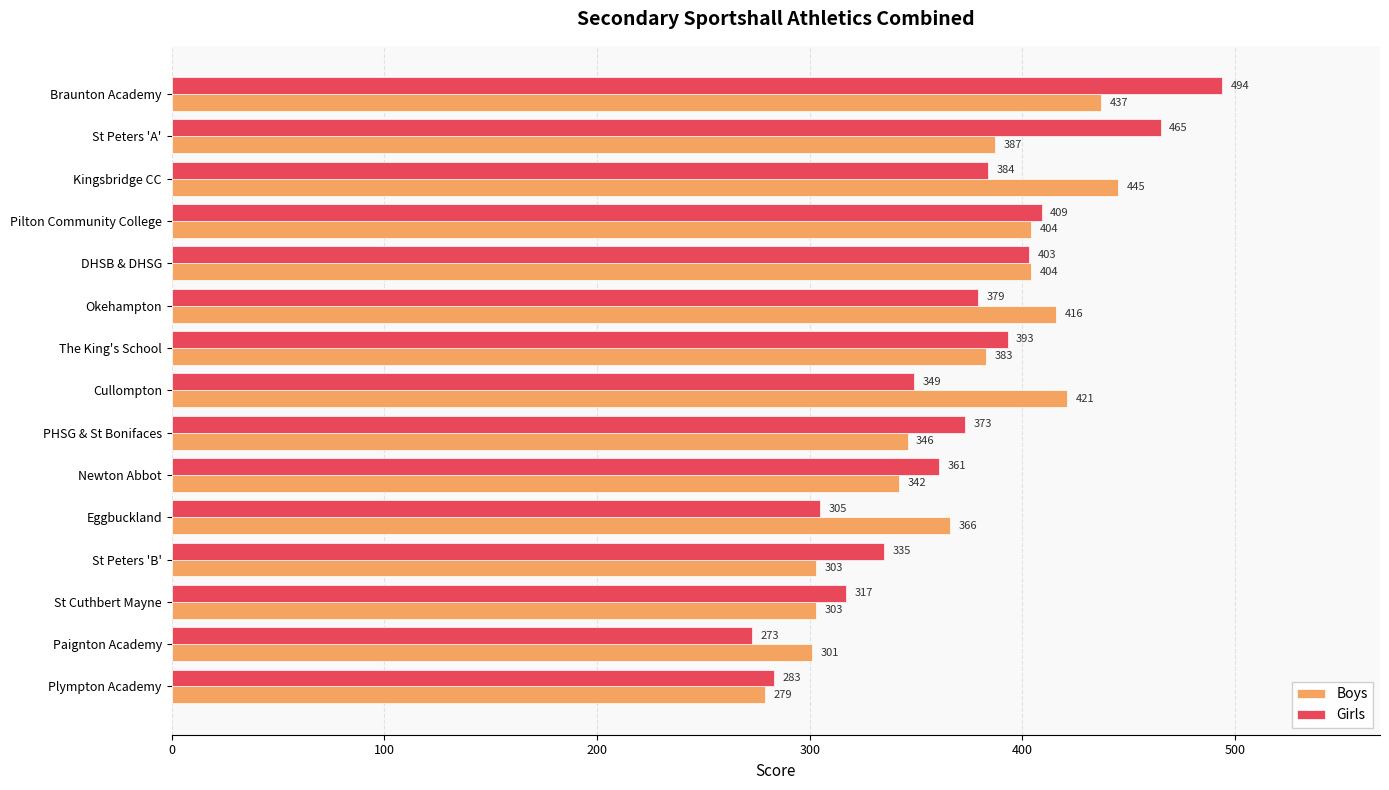

What is the sum of all Girls values?

5523